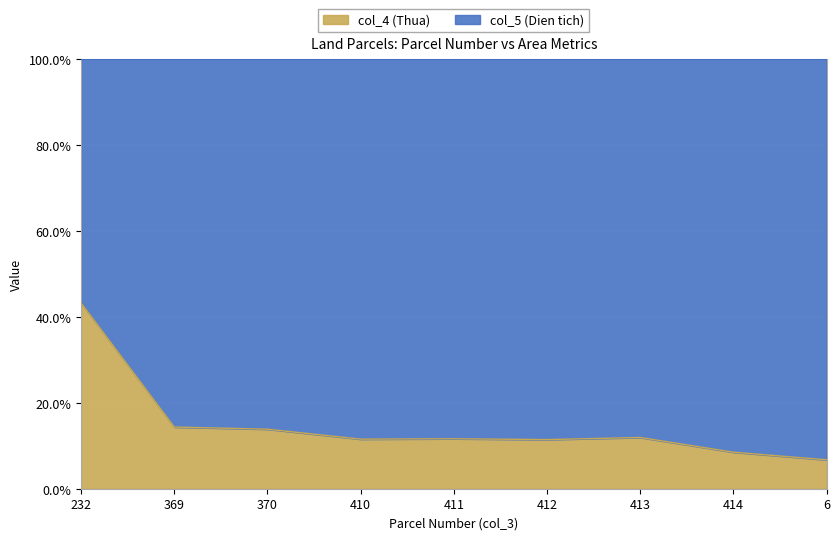

At which category does the data reach its first local peak?

411